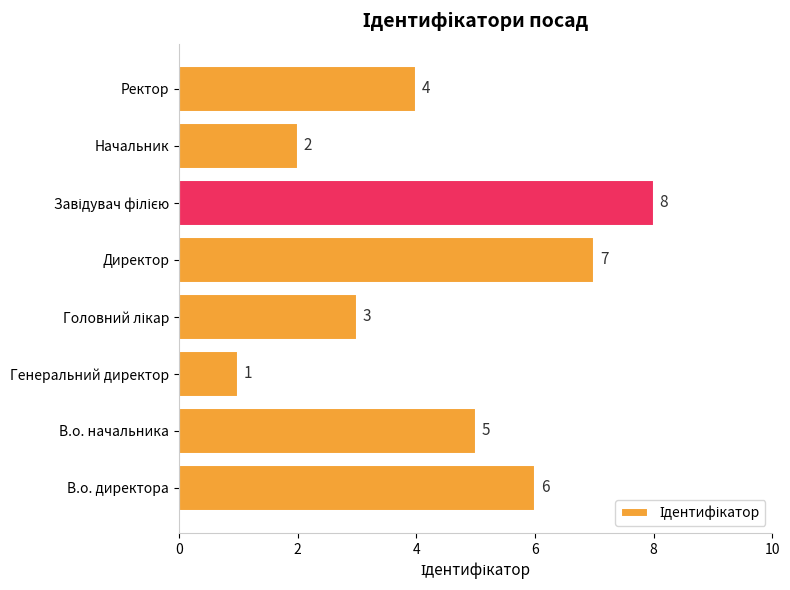

Reading bottom to top, transcribe all the data shown in this chart.

6	5	1	3	7	8	2	4